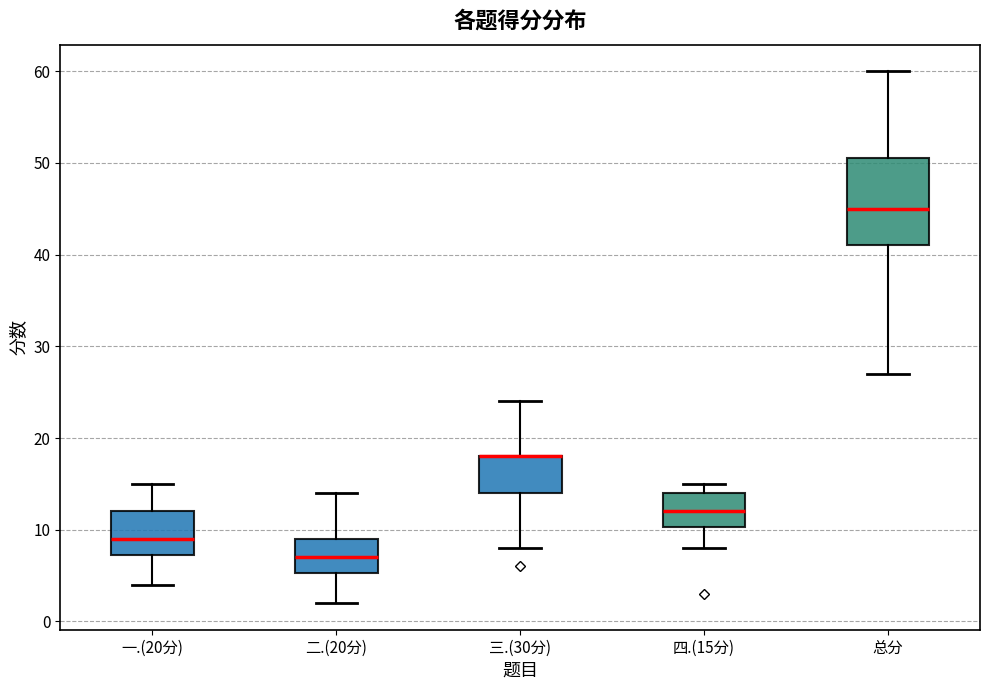

Where is the lower edge of the box for 总分 on the y-axis? The values are not printed on the chart, so give them approximately, as read against the axis.

41